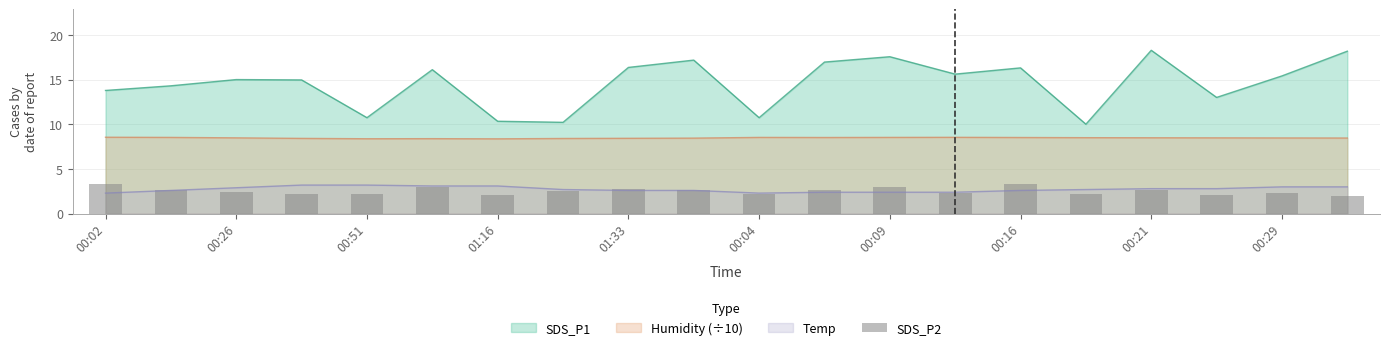

Is it true that Humidity (÷10) equals 8.4 at 01:16?

True